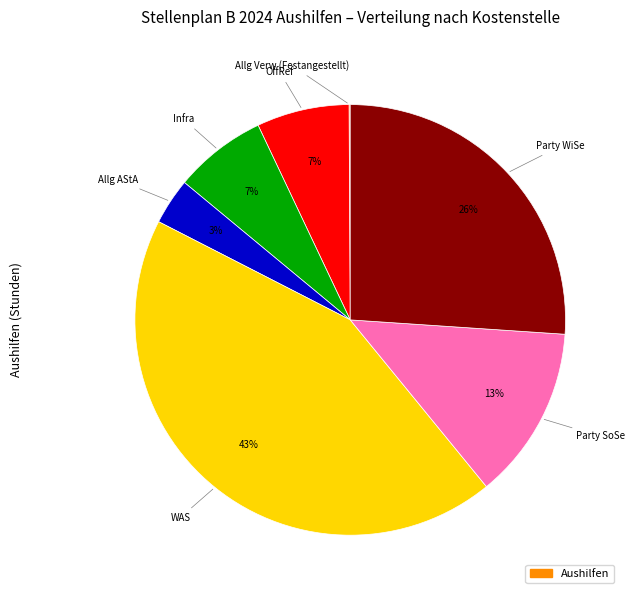

Is there any slice that represents more than half of the pie?

No